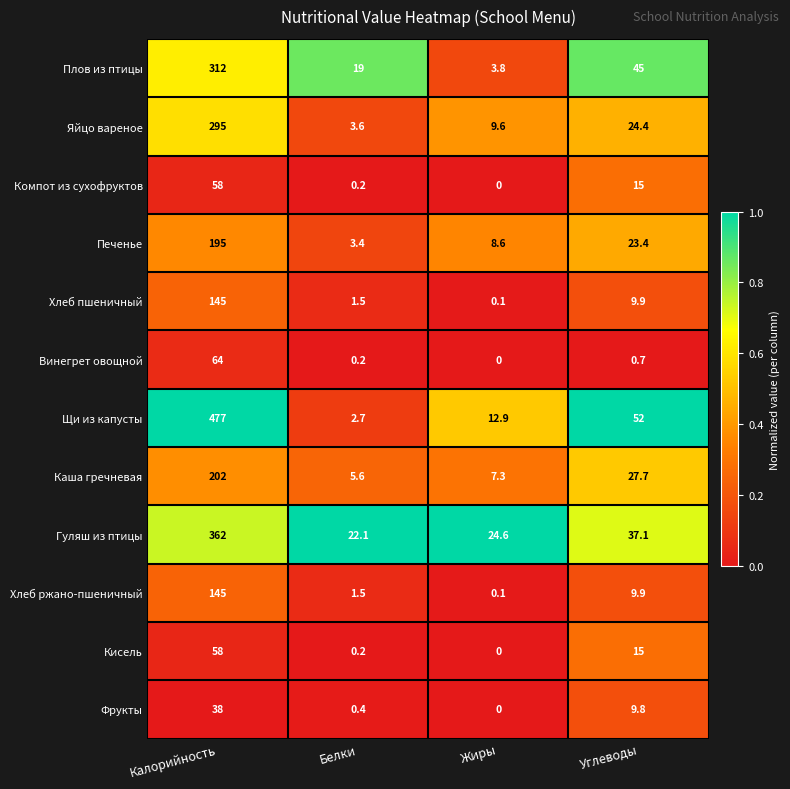

How many series are shown in this chart?

12